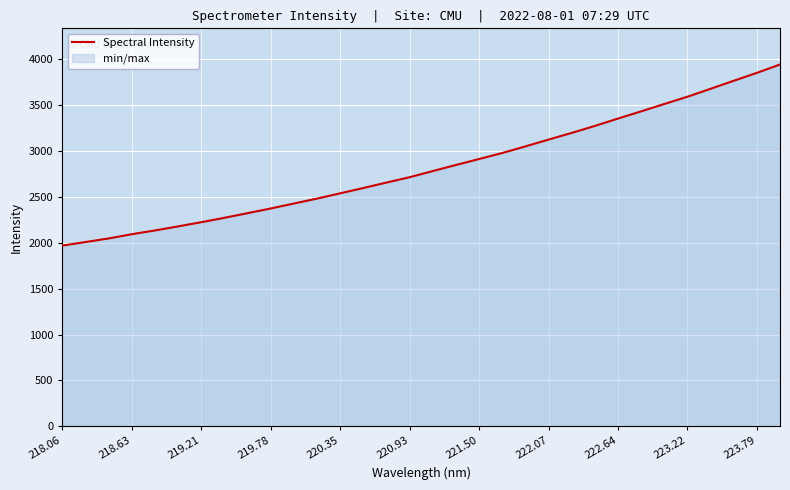

How many values are below 2781?

16